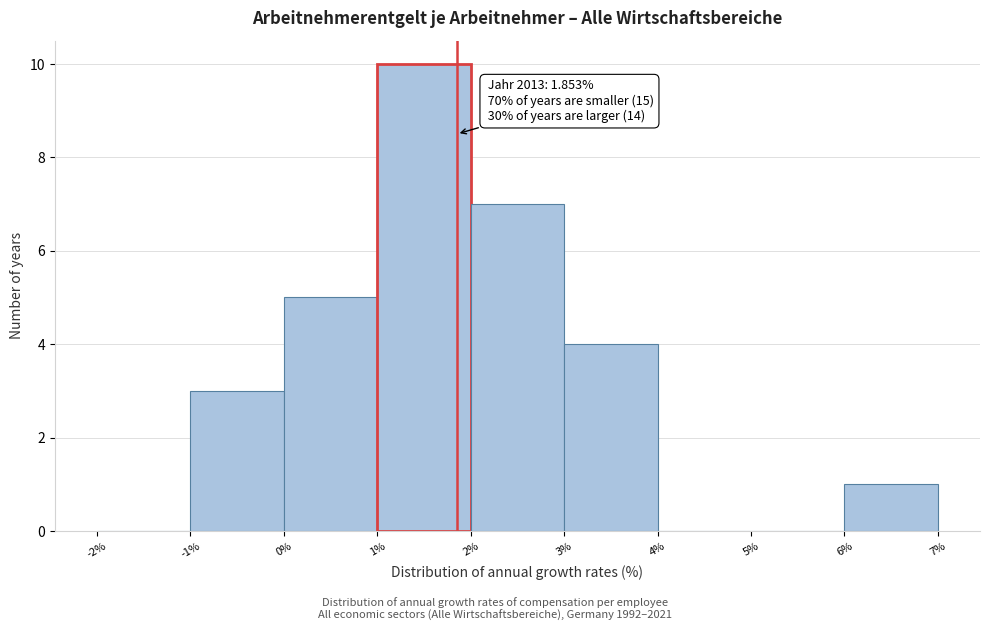

Over which range of the x-axis is the bar tallest?

1% to 2%